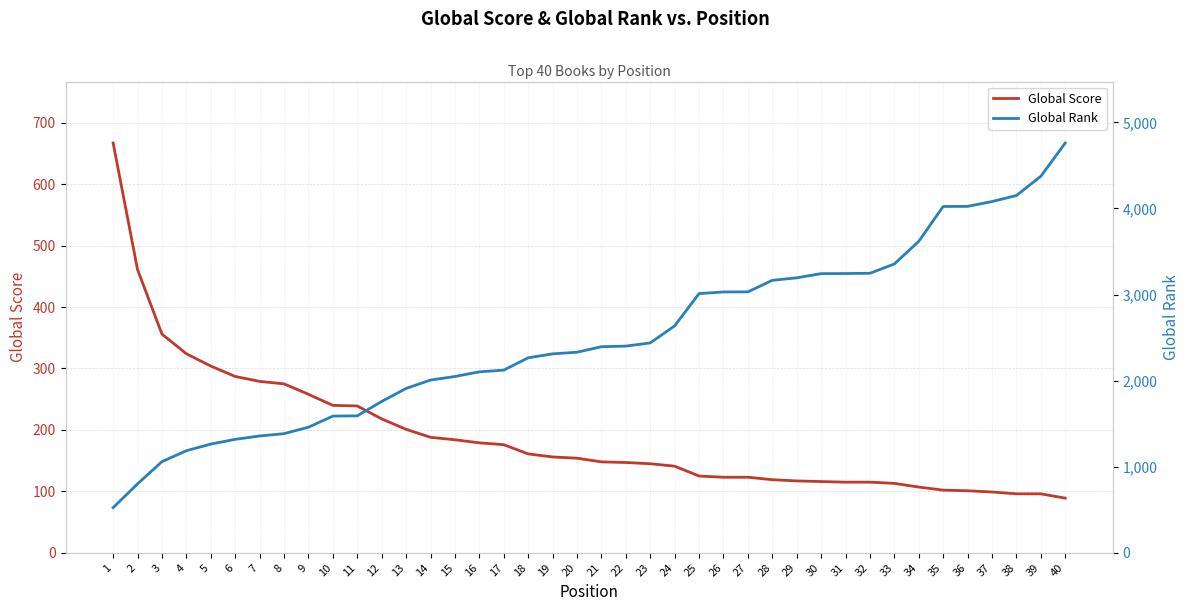

True or false: Global Score has a value of 123 at 26.

True